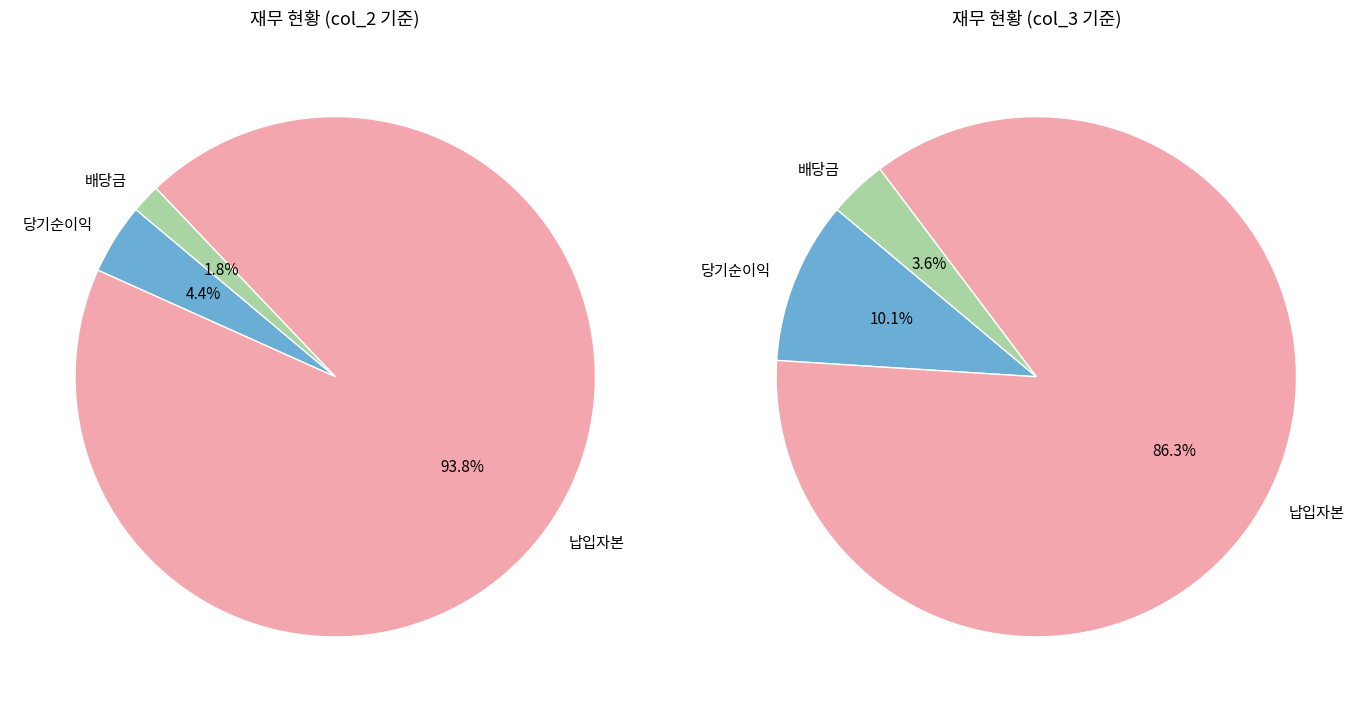

What is the change in value from 당기순이익 to 납입자본?

+65135683889